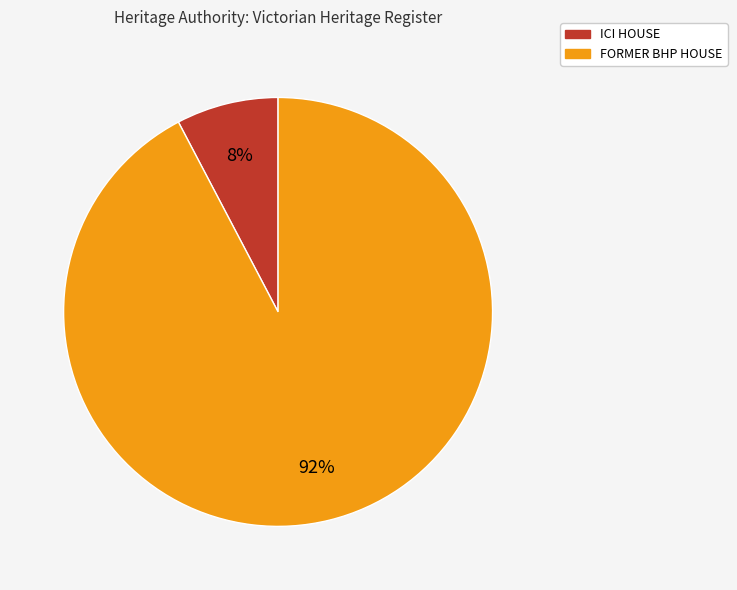

To the nearest percent, what percentage of the pie is FORMER BHP HOUSE?

92%